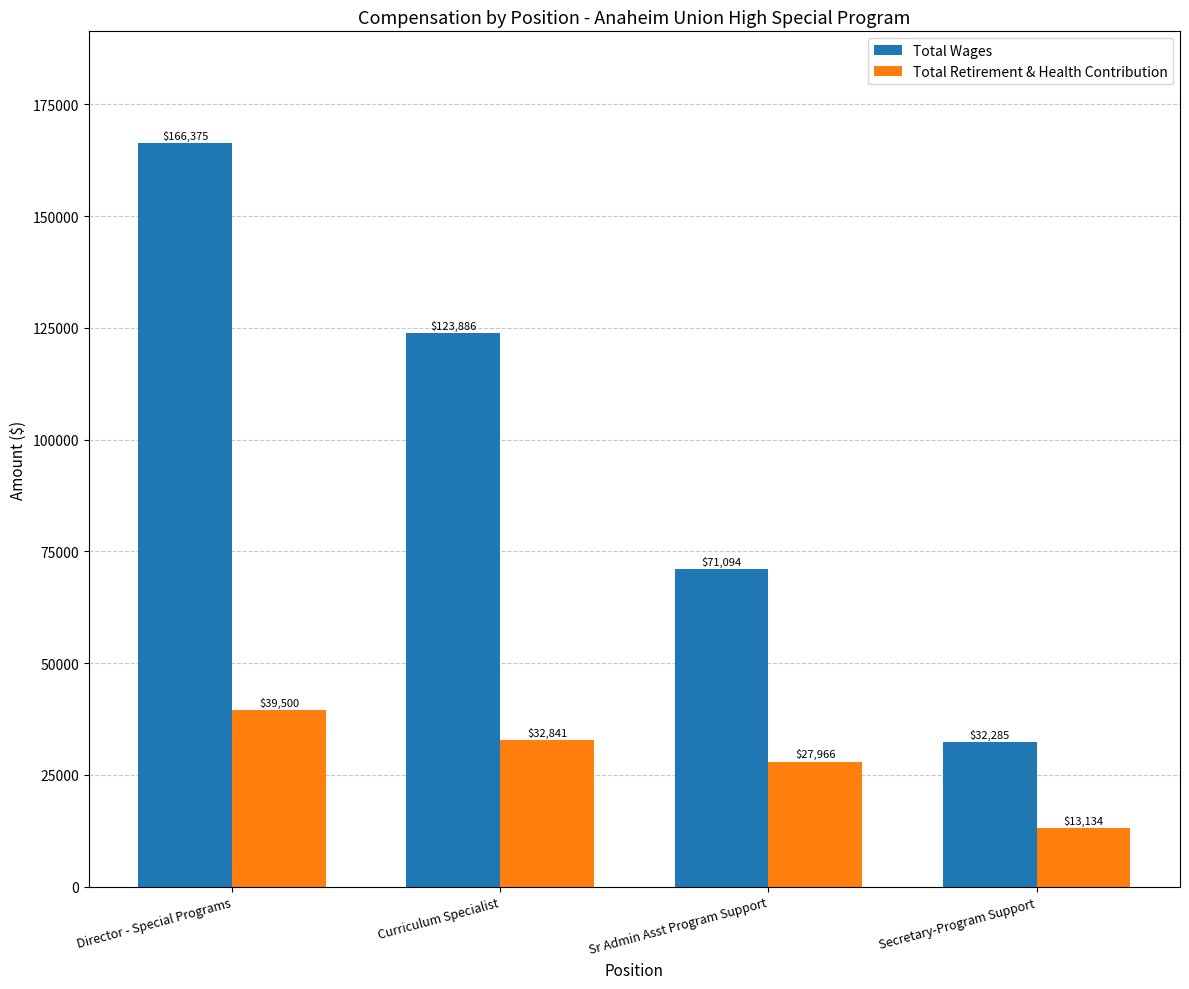

At Sr Admin Asst Program Support, list the series in order from largest to smallest.

Total Wages, Total Retirement & Health Contribution